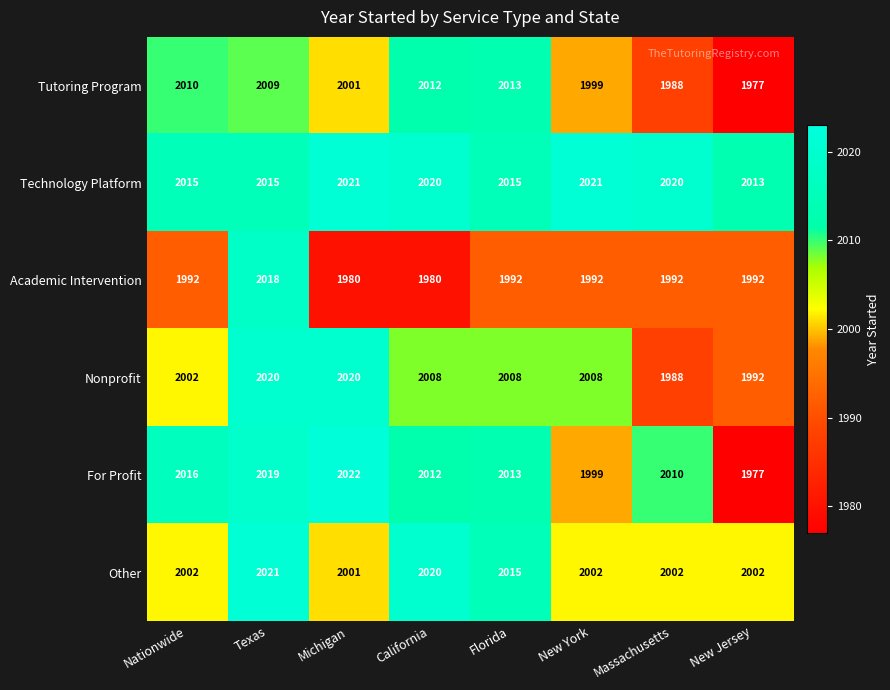

At Texas, list the series in order from largest to smallest.

Other, Nonprofit, For Profit, Academic Intervention, Technology Platform, Tutoring Program